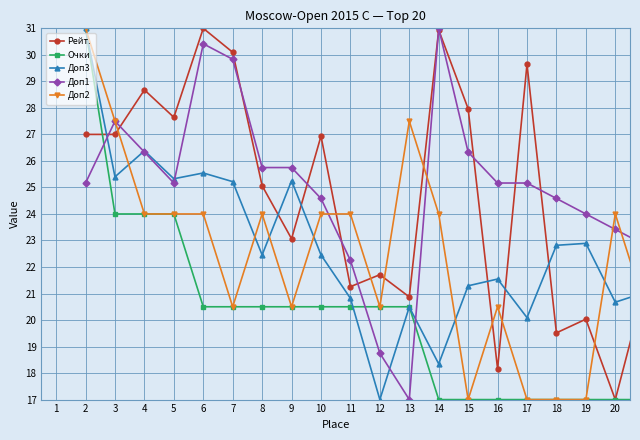

True or false: Доп1 and Рейт. cross at least once.

True